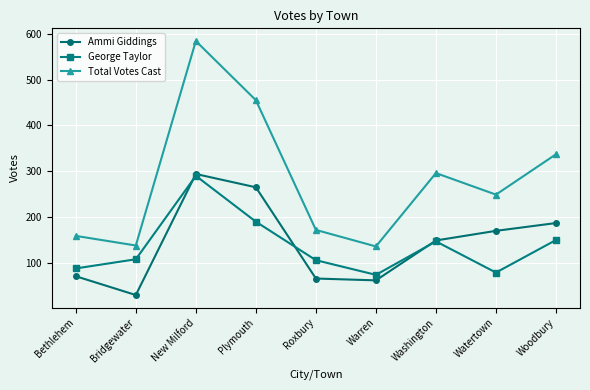

True or false: Ammi Giddings and Total Votes Cast cross at least once.

False